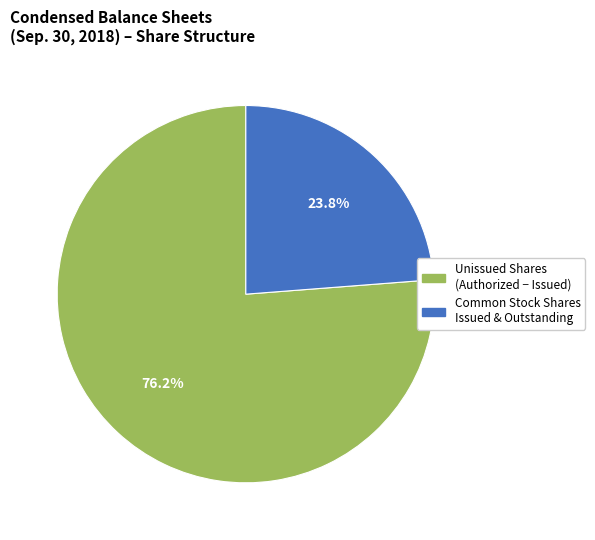

What is the total percentage of Common Stock Shares Issued & Outstanding and Unissued Shares (Authorized − Issued)?

100.0%